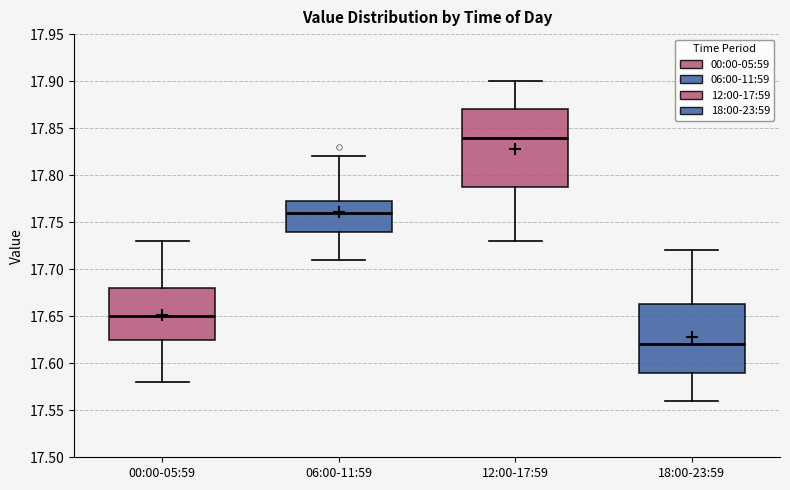

Reading left to right, read every box against the y-axis: the position of its median line, the range the box covers, and the ends of its whiskers. The values are not printed on the chart, so give them approximately, as read against the axis.

00:00-05:59: median 17.650, box 17.625 to 17.680, whiskers 17.580 to 17.730
06:00-11:59: median 17.760, box 17.740 to 17.775, whiskers 17.710 to 17.820
12:00-17:59: median 17.840, box 17.790 to 17.870, whiskers 17.730 to 17.900
18:00-23:59: median 17.620, box 17.590 to 17.665, whiskers 17.560 to 17.720